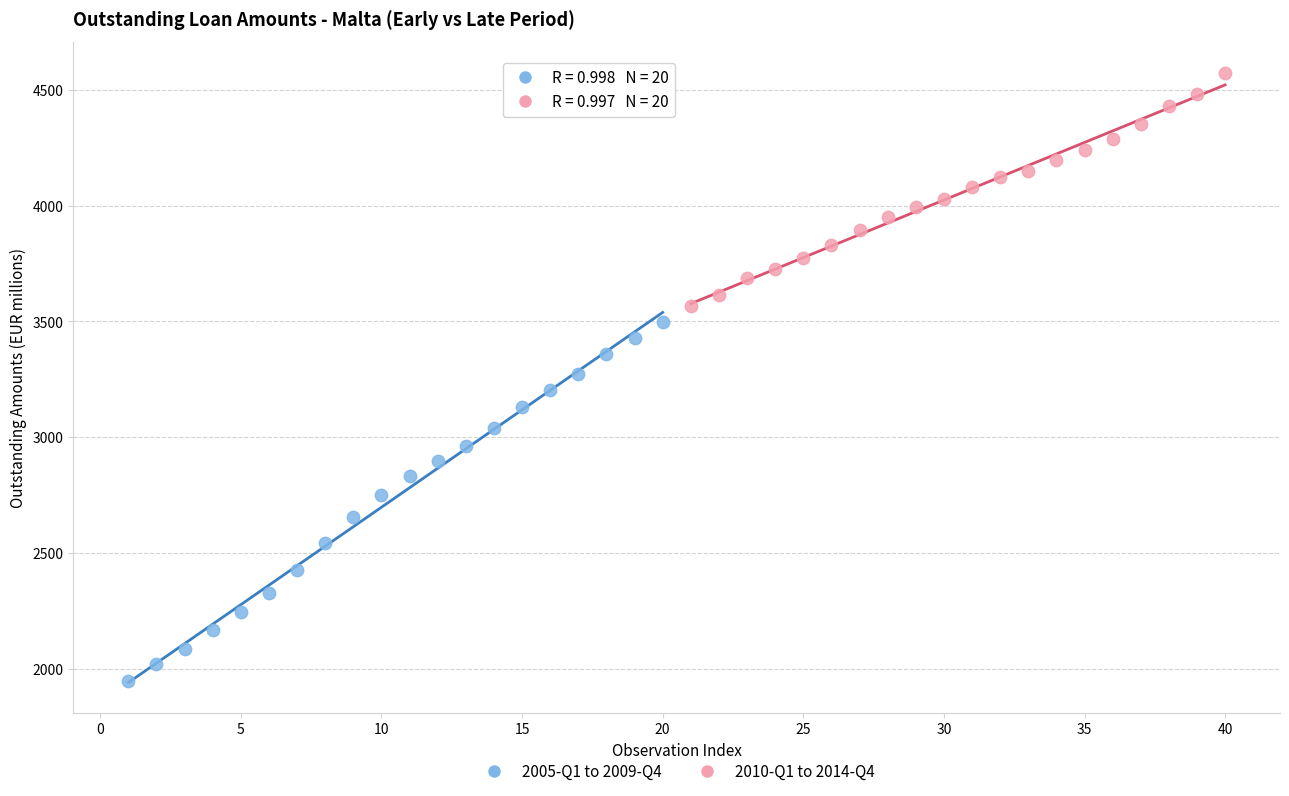

What are all the series names shown in the legend?

2005-Q1 to 2009-Q4, 2010-Q1 to 2014-Q4